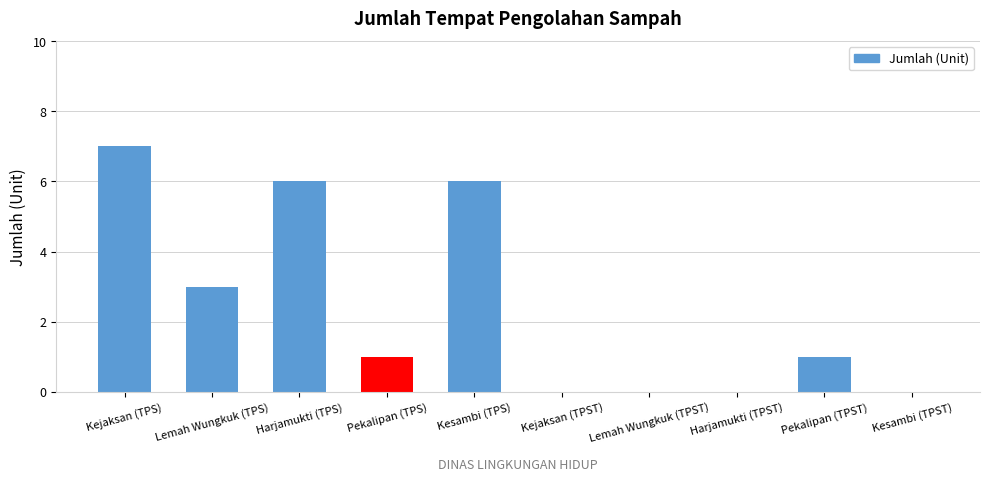

What is the greatest value displayed?

7